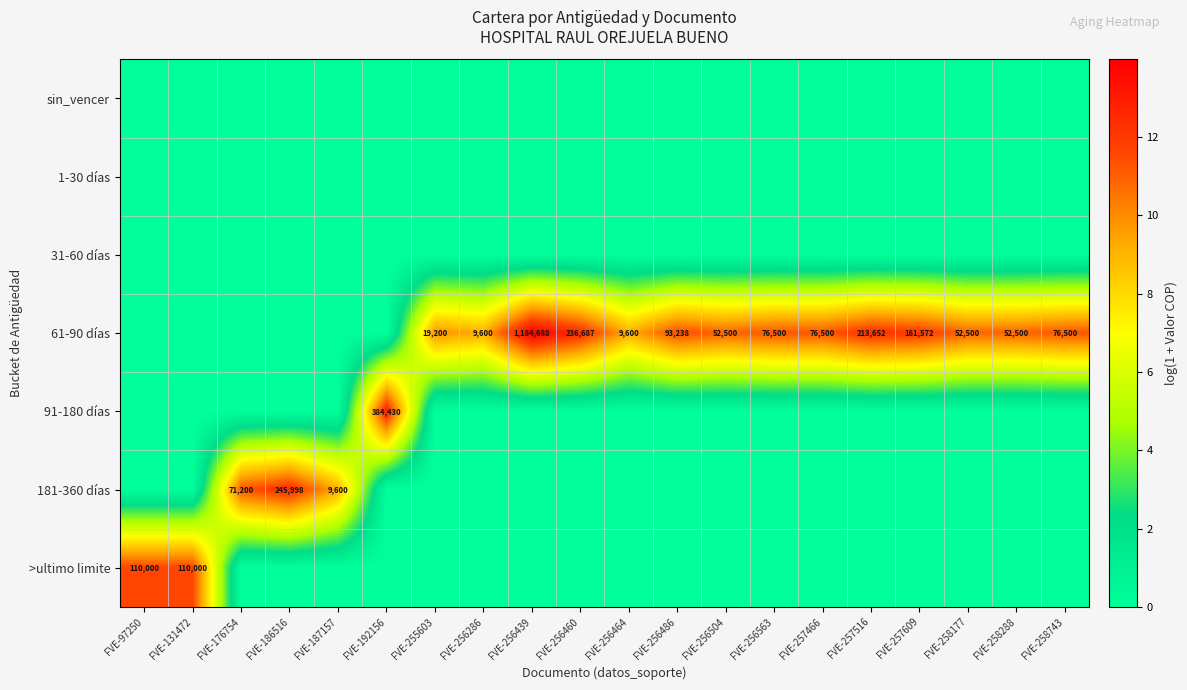

The value of 61-90 días at FVE-256286 is 9600. True or false?

True